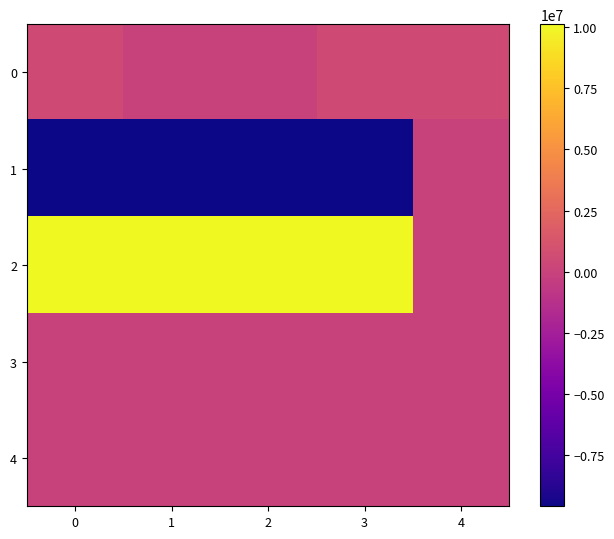

Which series has the largest total across all categories?

2